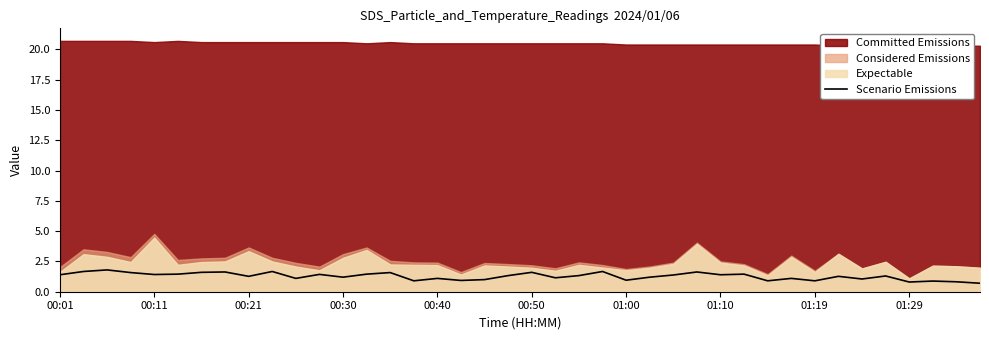

True or false: Scenario Emissions has a value of 1.4 at 00:01.

True